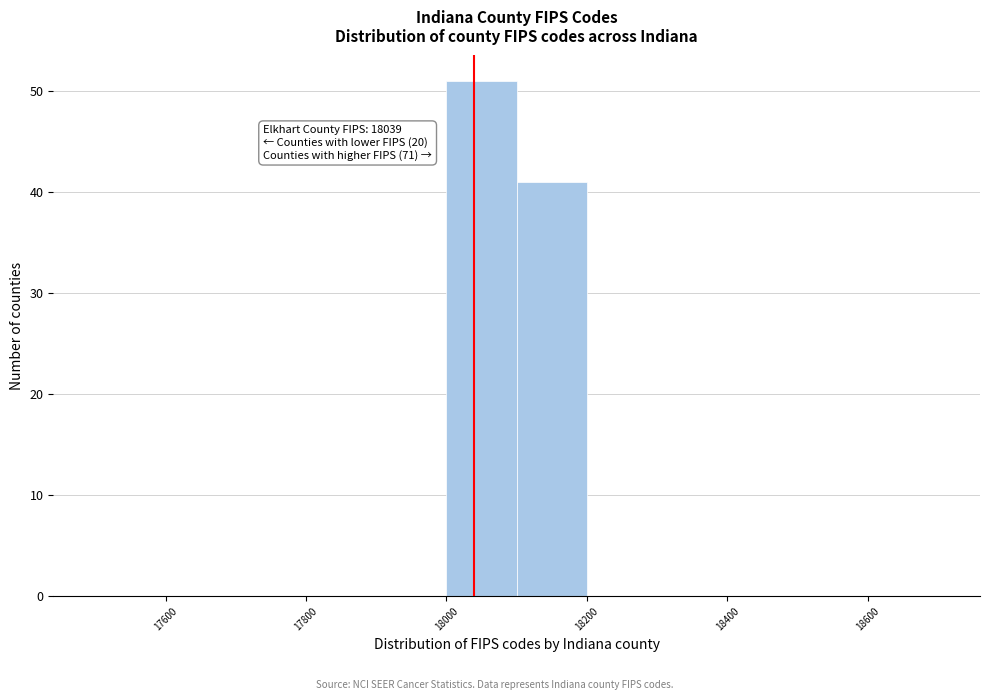

Over which range of the x-axis is the bar tallest?

18000 to 18100